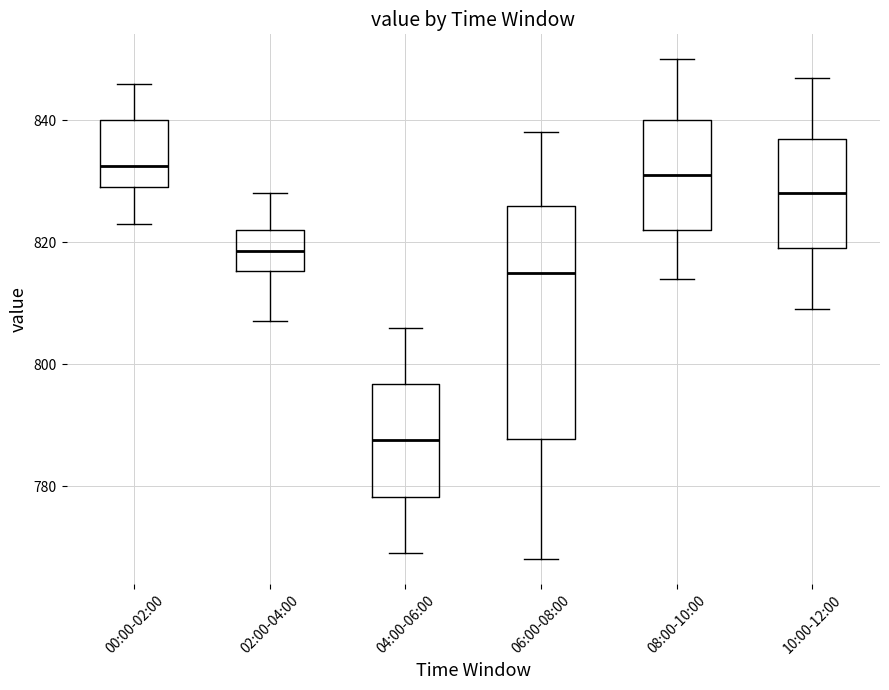

Reading left to right, transcribe this box plot: for each box, give where its median line is, the range the box spans, and where its two whiskers end, as read against the y-axis. The values are not printed on the chart, so give them approximately, as read against the axis.

00:00-02:00: median 832, box 830 to 840, whiskers 824 to 846
02:00-04:00: median 818, box 816 to 822, whiskers 808 to 828
04:00-06:00: median 788, box 778 to 796, whiskers 770 to 806
06:00-08:00: median 816, box 788 to 826, whiskers 768 to 838
08:00-10:00: median 832, box 822 to 840, whiskers 814 to 850
10:00-12:00: median 828, box 820 to 838, whiskers 810 to 848